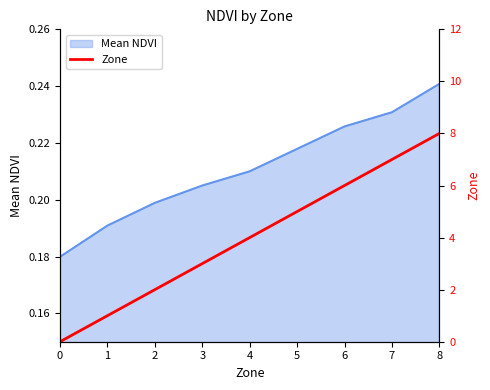

Rank the categories by value from lowest to highest.

0, 1, 2, 3, 4, 5, 6, 7, 8